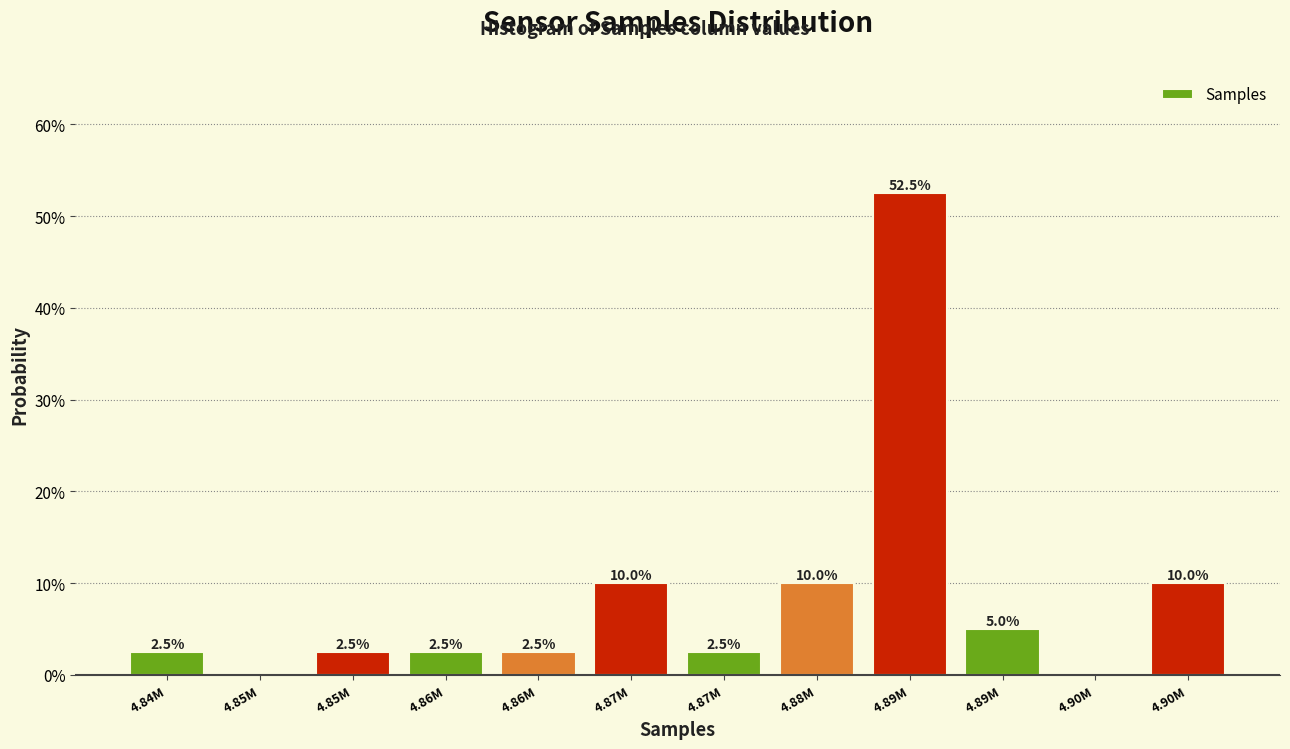

Are the bars horizontal?

No